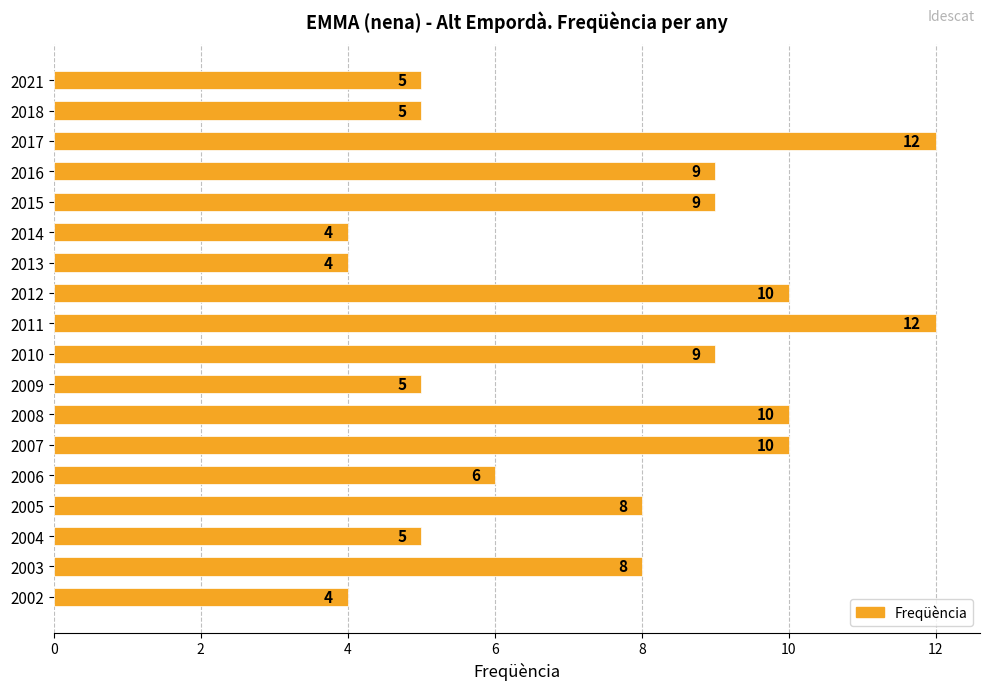

What is the smallest value displayed?

4